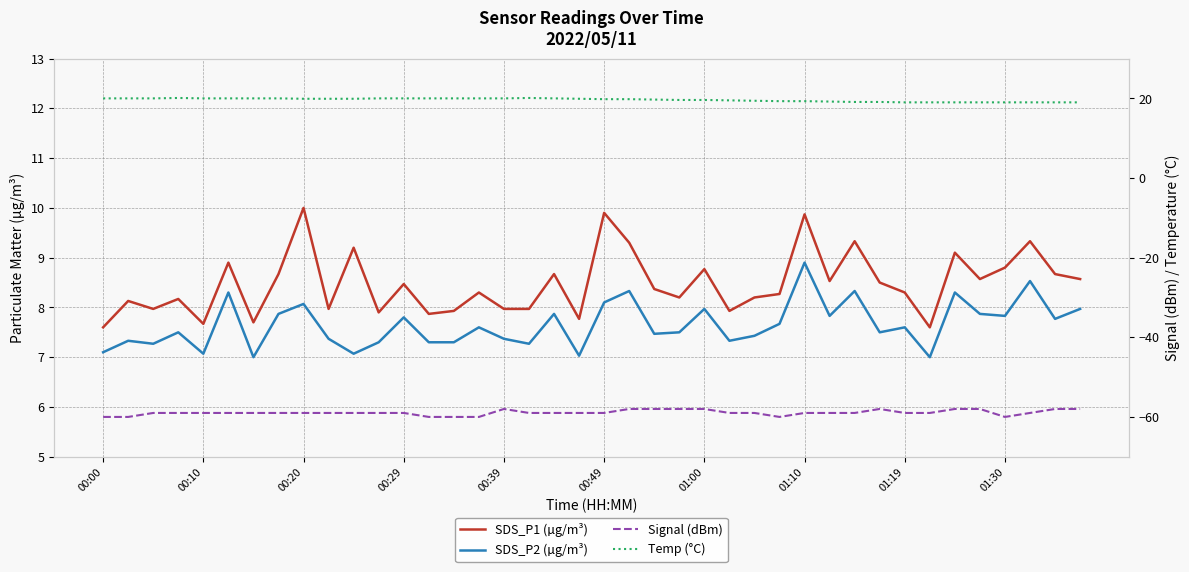

Between 12 and 22, which series saw the biggest shift?

Signal (dBm)